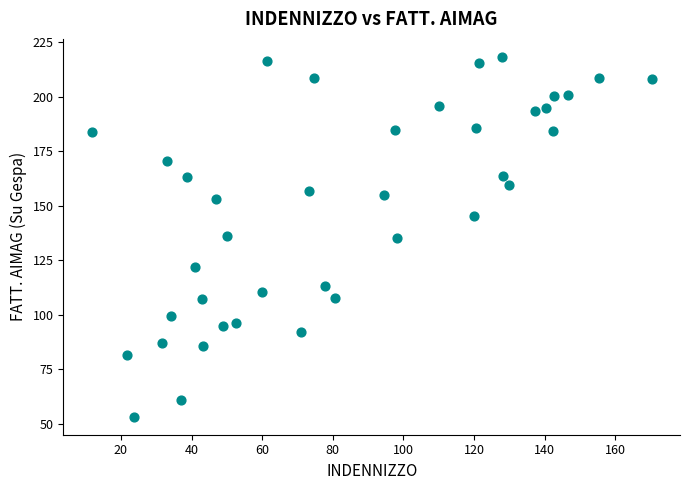

What is the range of Y values (max minus min)?

165.0